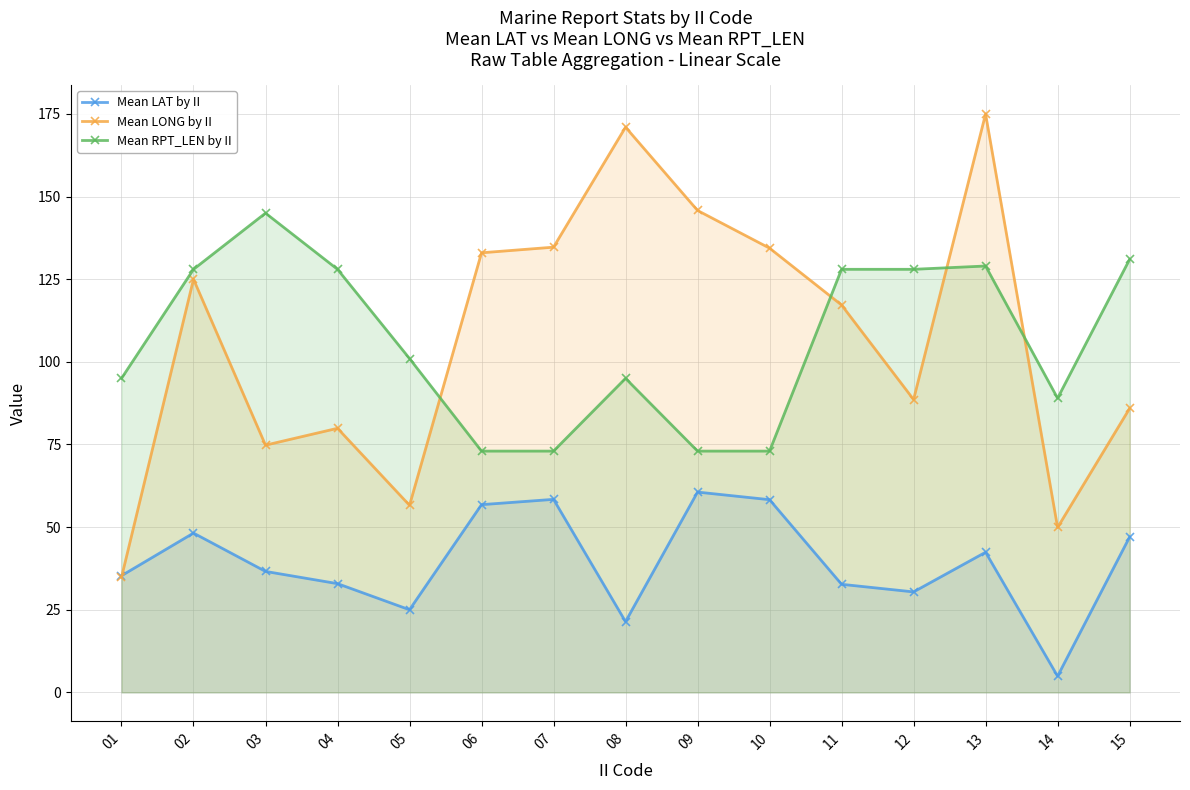

In Mean RPT_LEN by II, how many points are higher than both neighbors (excluding endpoints)?

3